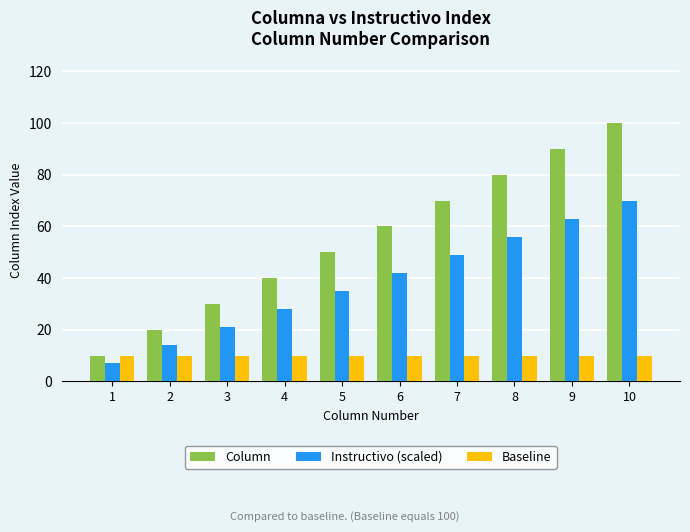

Count the number of data series in this chart.

3